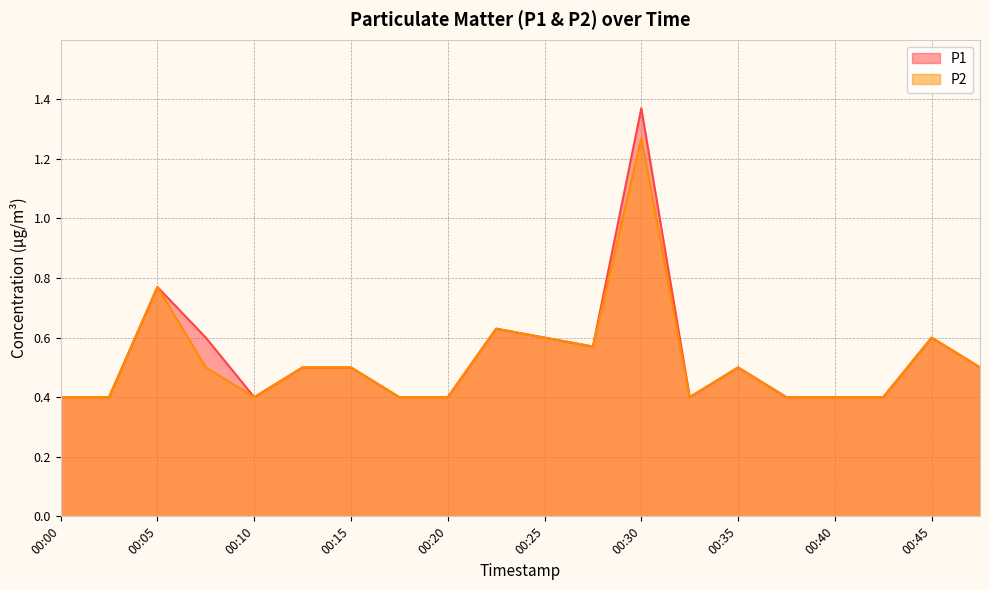

How many lines are shown in the chart?

2